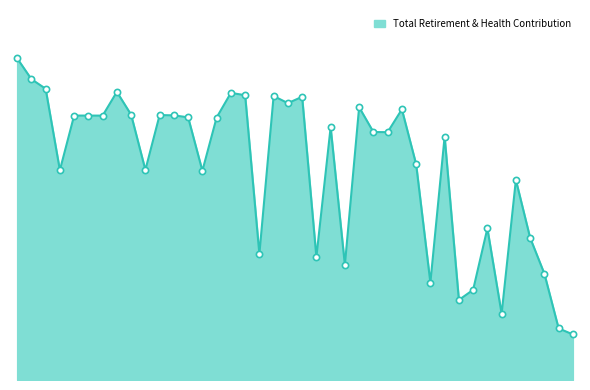

Does the chart have visible grid lines?

No